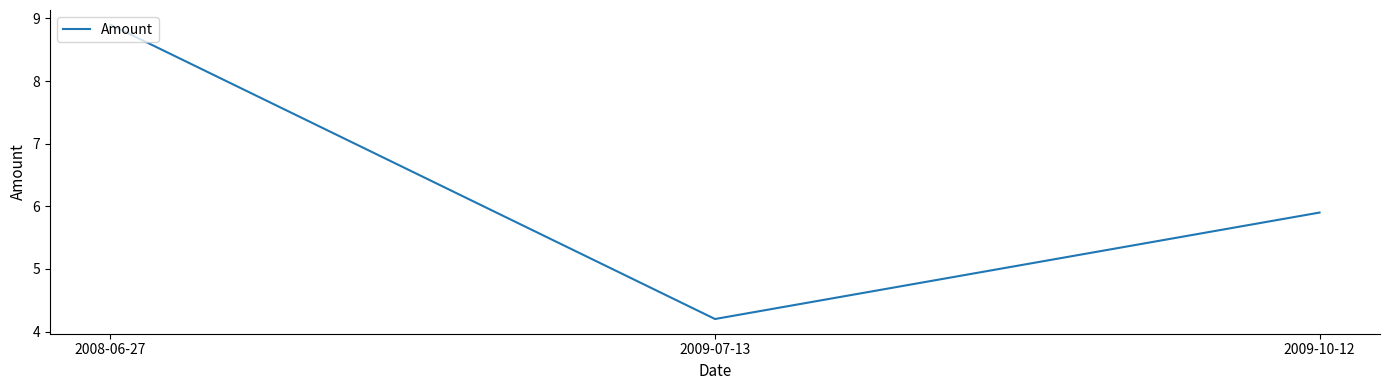

Is it true that the value at 2009-07-13 is 5.6?

False